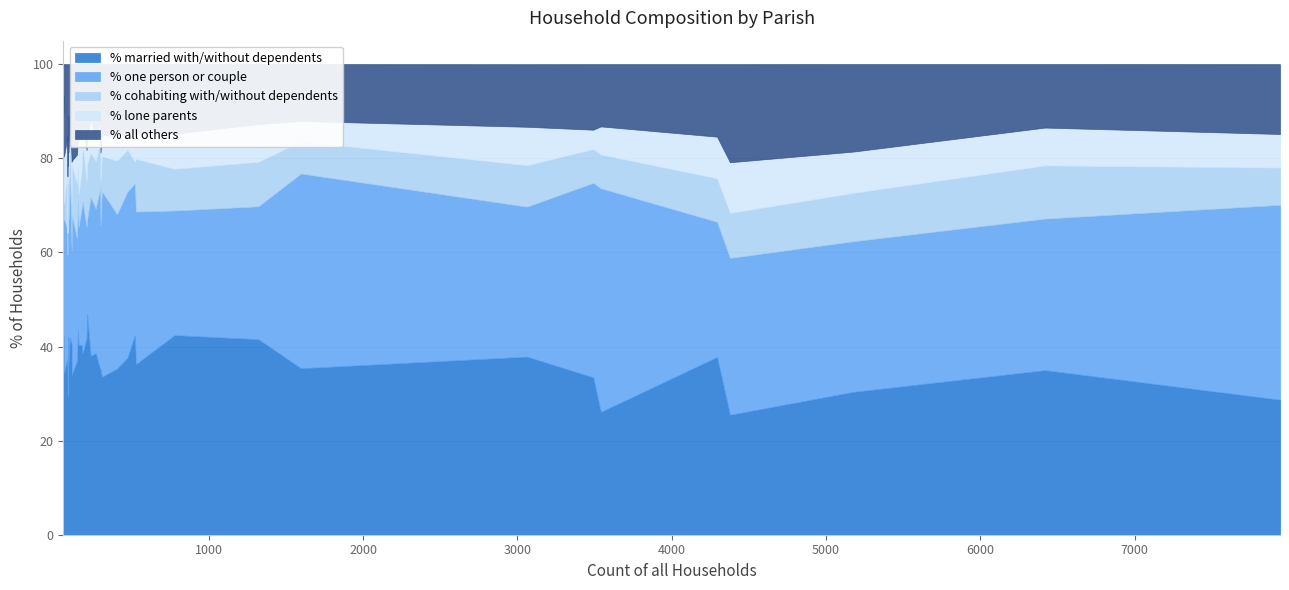

List the labels in order of % all others value, largest first.

Edmondsham, Farnham, Wimborne Minster, Crichel, East Orchard, Fifehead Neville, Wimborne St. Giles, Cranborne, Compton Abbas, Gillingham, Horton, Woodlands, Durweston, Hinton, Shapwick, Corfe Mullen, East Stour, Bourton, Ashmore, Buckhorn Weston, Fontmell Magna, Ferndown Town, Sturminster Marshall, Charlton Marshall, Holt, Hazelbury Bryan, St. Leonards and St. Ives, Glanvilles Wootton, Verwood, Colehill, West Moors, Alderholt, Witchampton, Pamphill, West Parley, Cann, Gussage All Saints, Gussage St. Michael, Melcombe Horsey, Chalbury